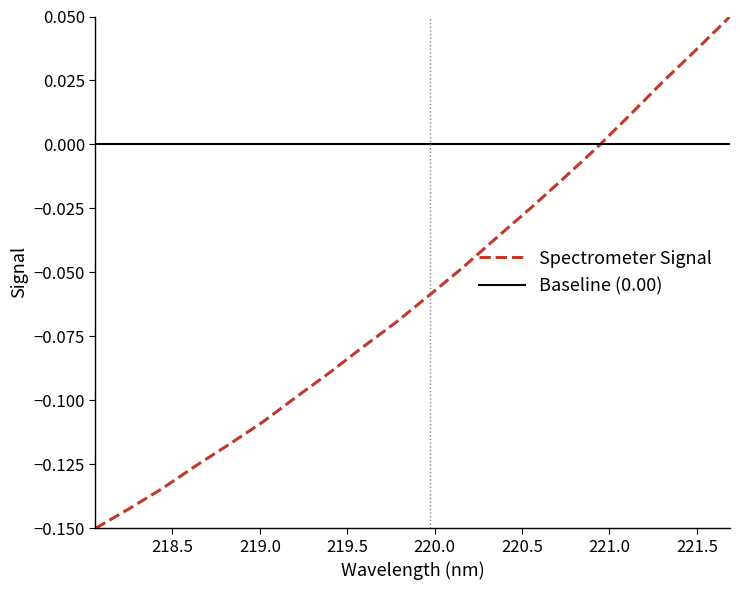

True or false: the data shows -0.0 at 13.

False